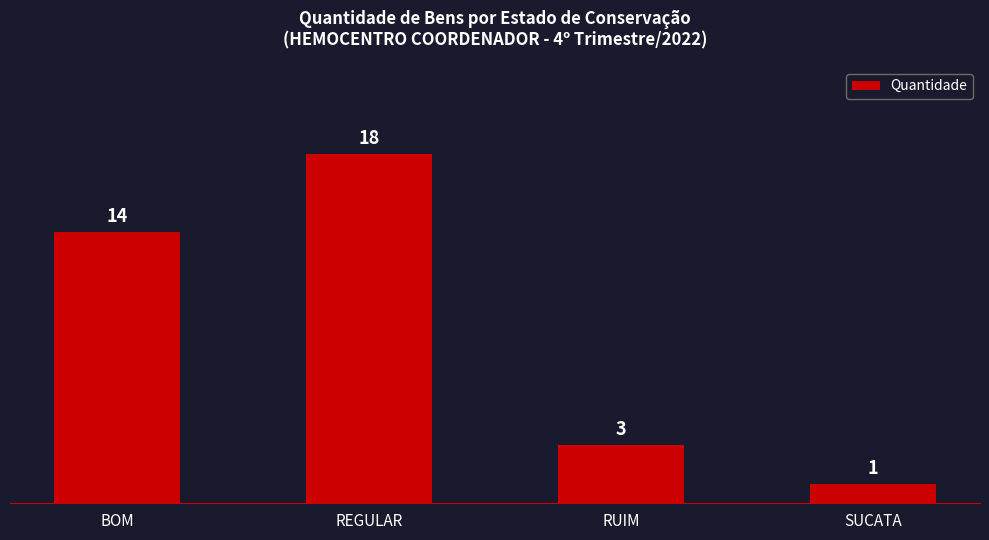

What is the difference between the maximum and minimum values?

17